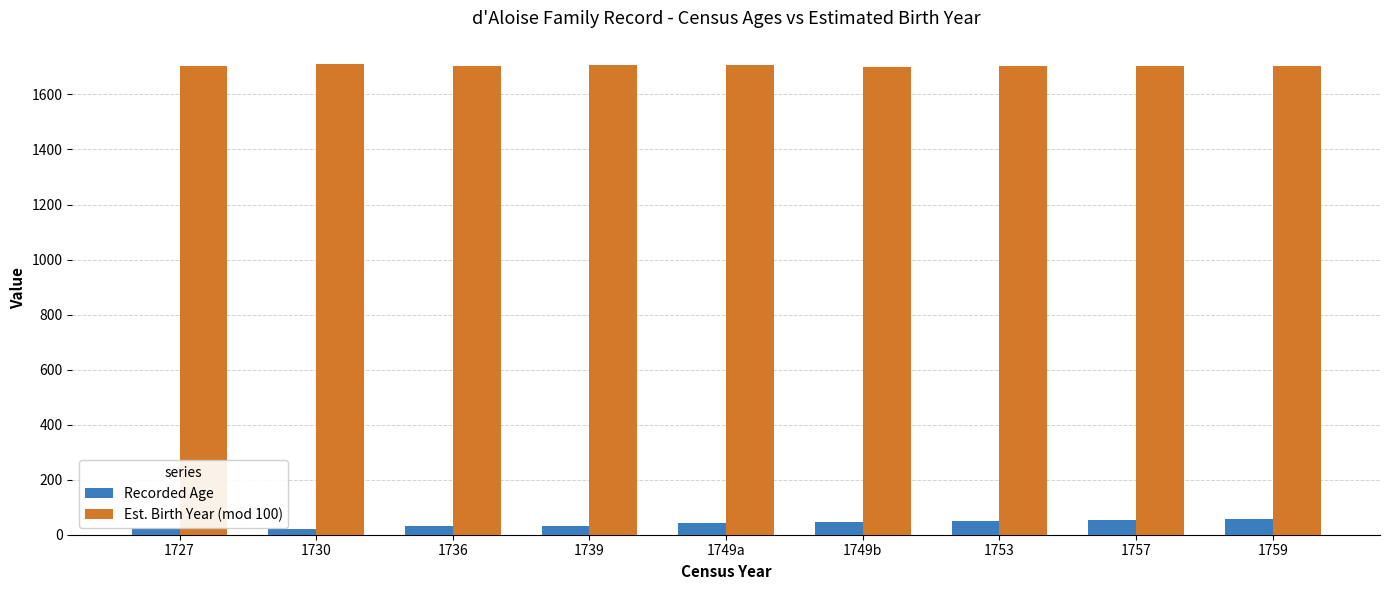

What is the spread (max minus min) of values at 1757?

1647